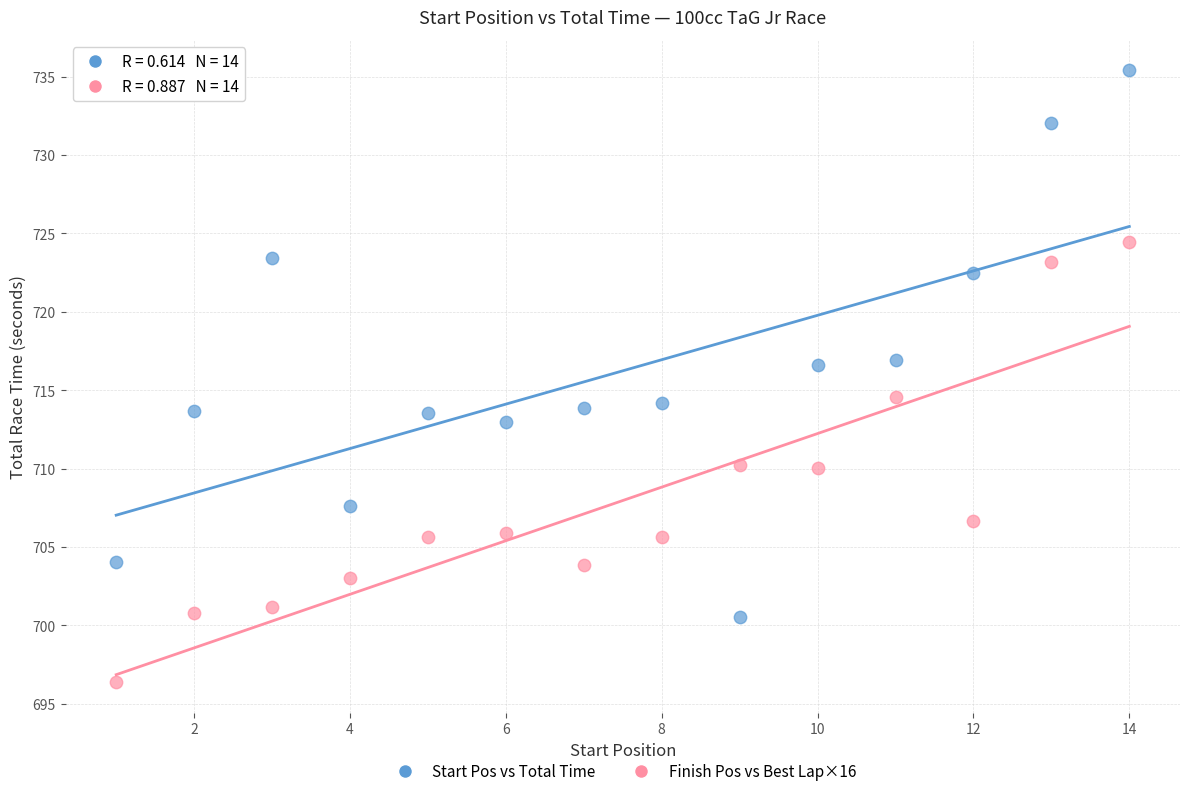

Which series has the widest spread of Y values?

Start Pos vs Total Time